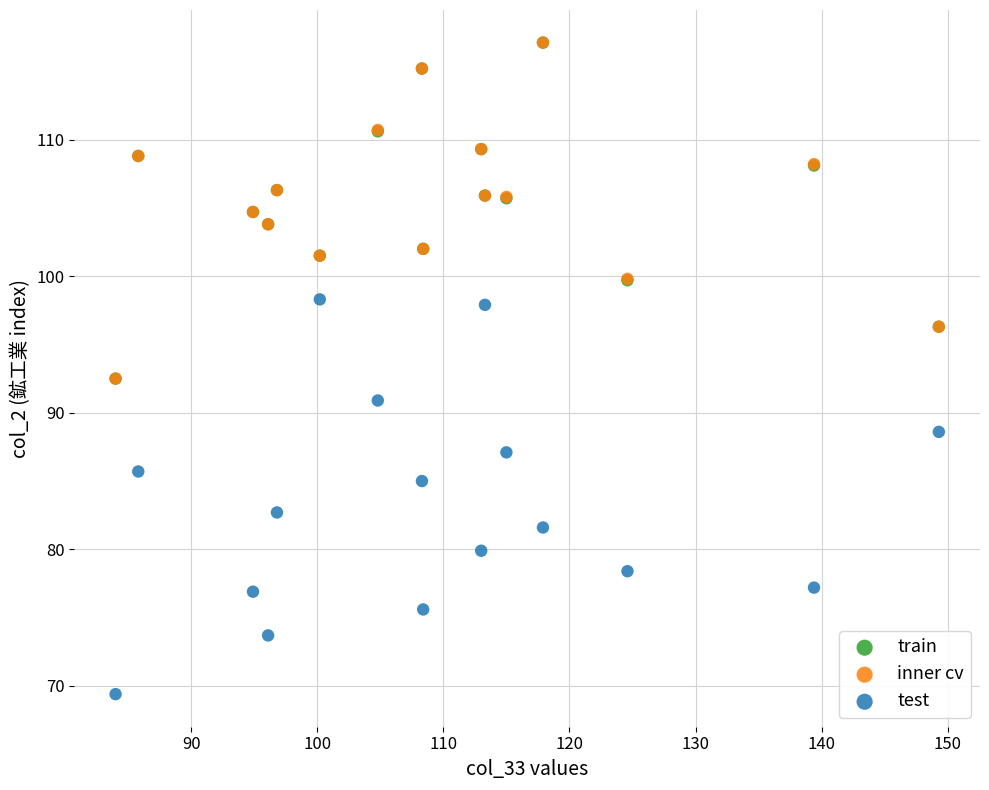

Which series has the widest spread of Y values?

test